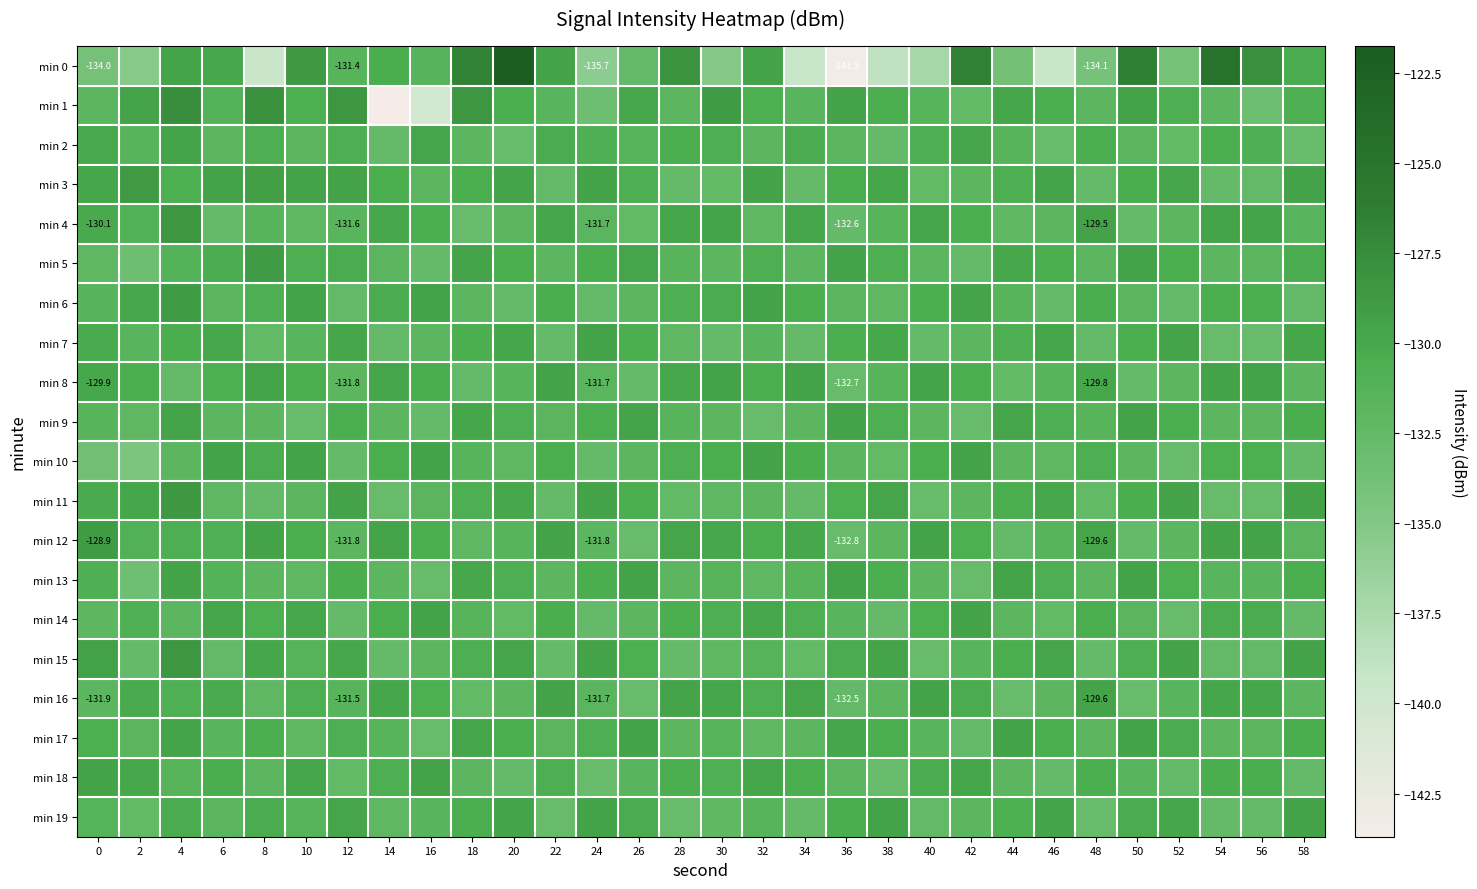

What value does the min 13 series have at 42?

-132.8